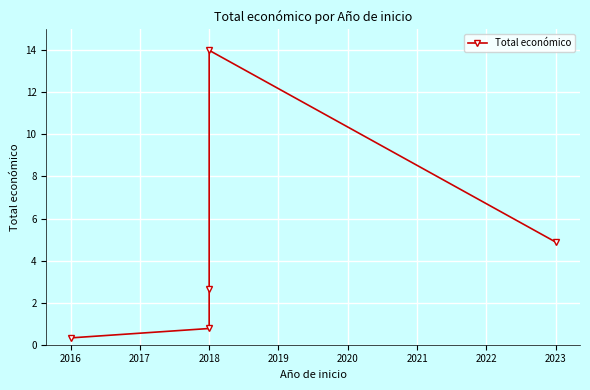

How many interior local peaks (higher than both neighbors) does the data have?

1